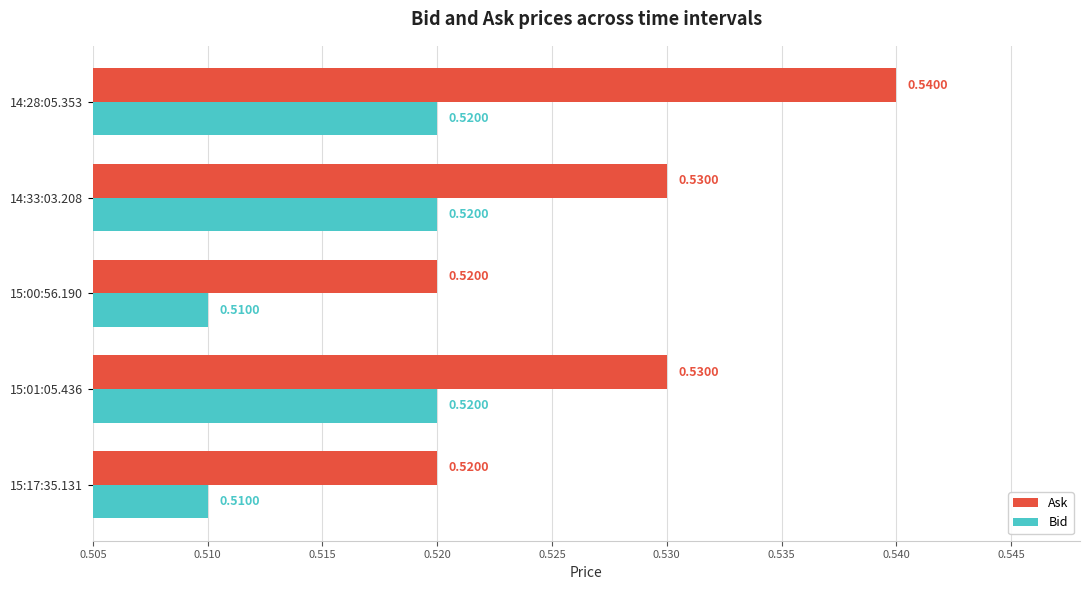

What is the sum of all Ask values?

2.6